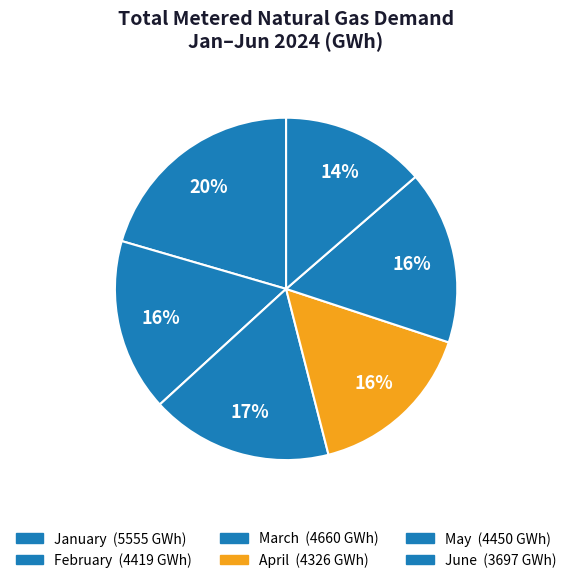

How many slices are in this pie chart?

6